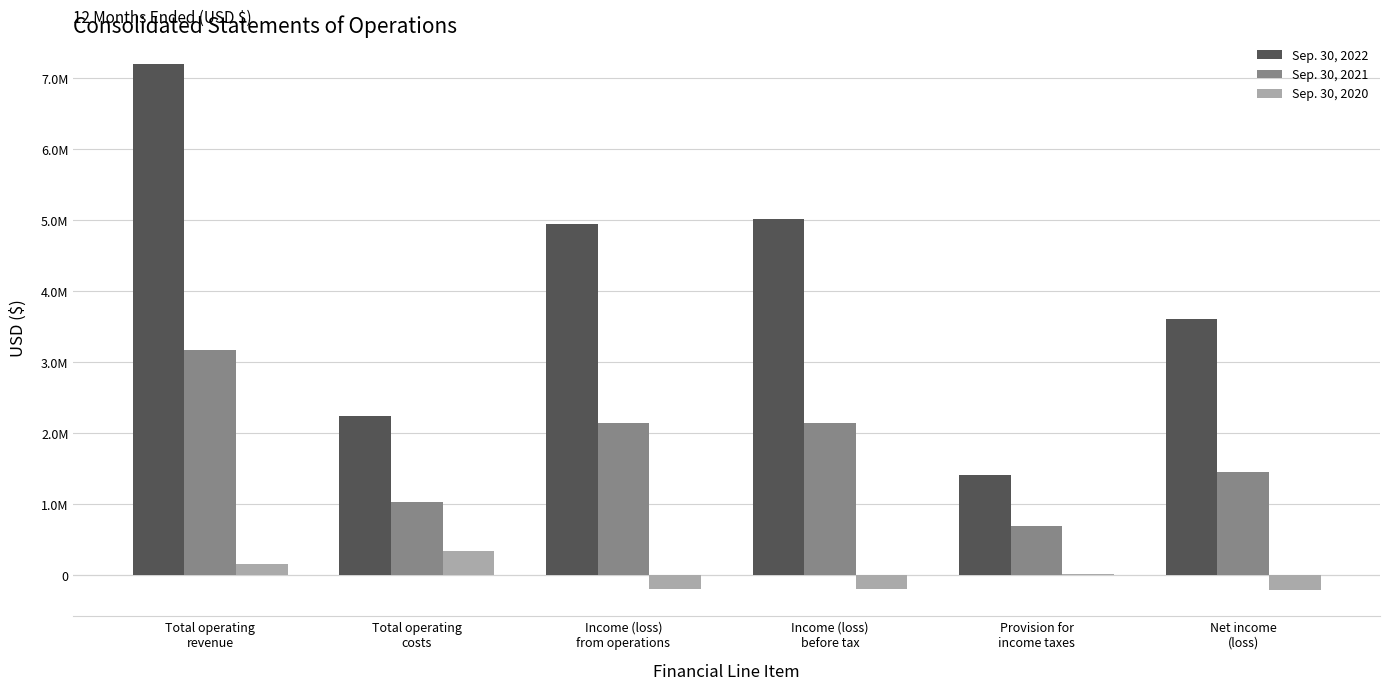

Which series has the largest total across all categories?

Sep. 30, 2022